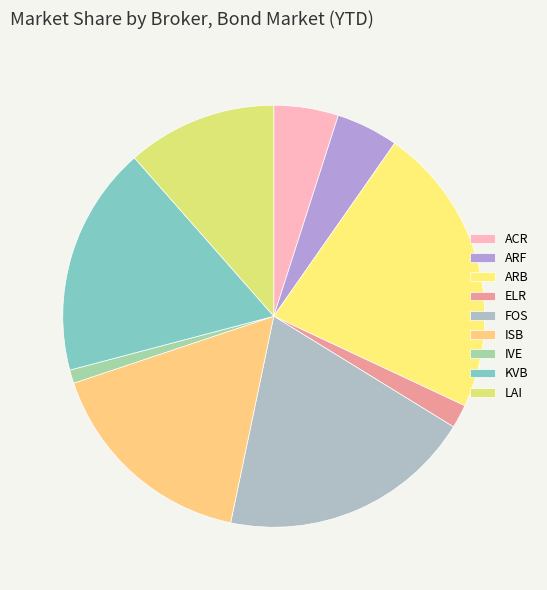

Does any single category account for the majority?

No